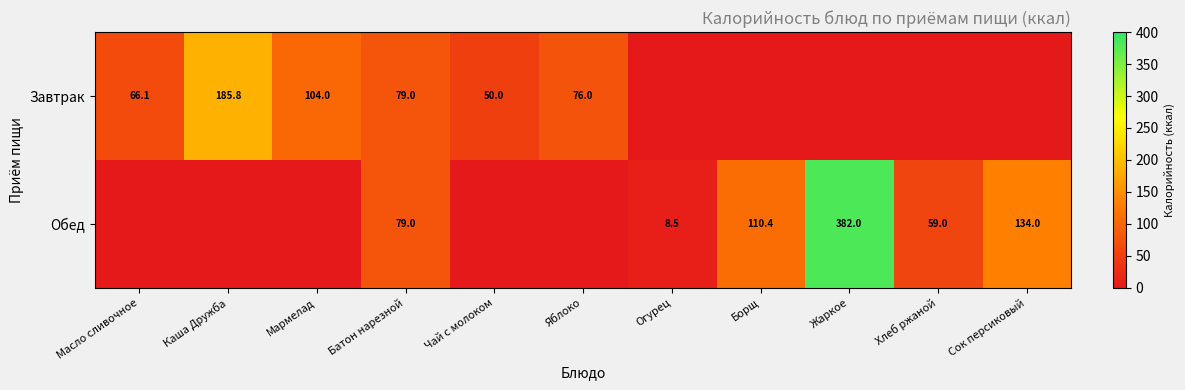

Is the value of Завтрак at Мармелад greater than the value of Обед at Сок персиковый?

No